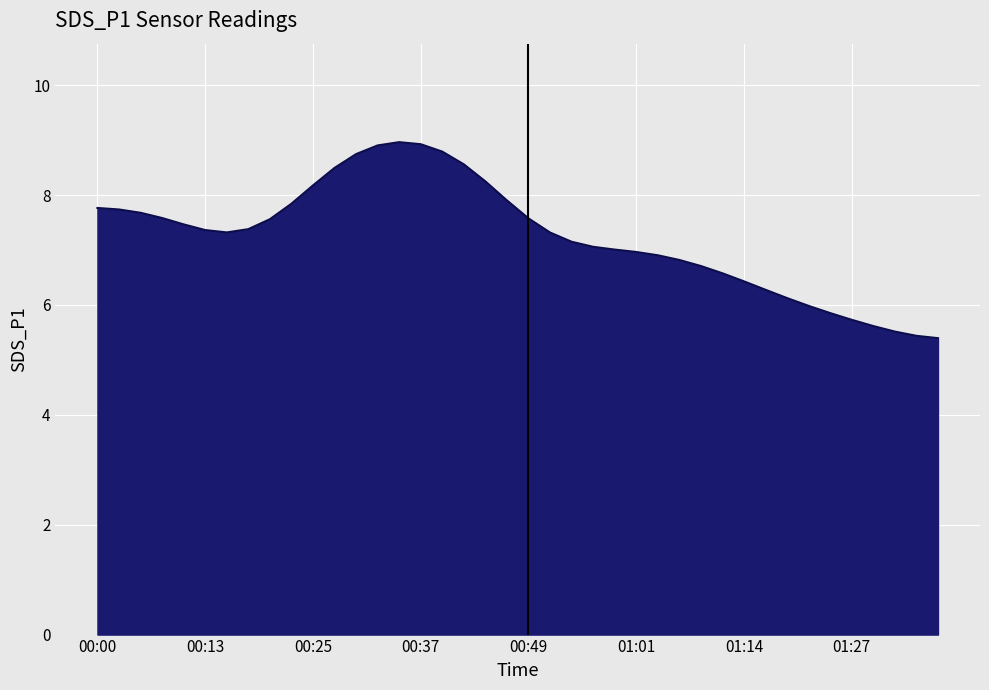

What is the smallest value displayed?

5.4